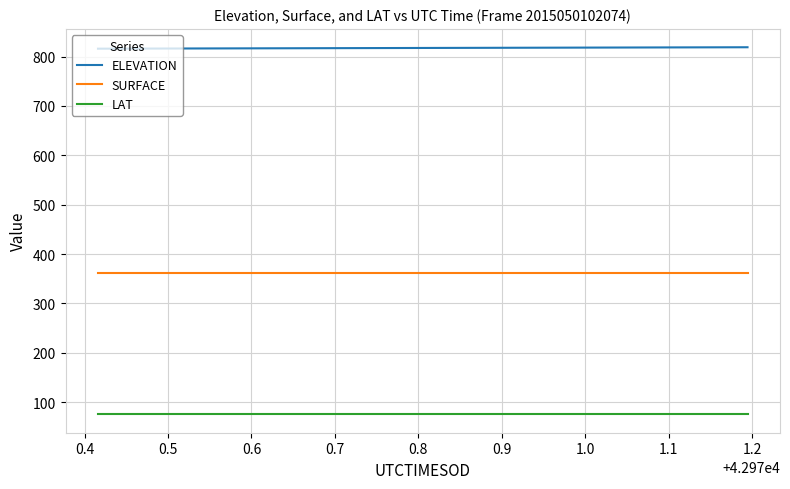

Rank the series by their maximum value, from lowest to highest.

LAT, SURFACE, ELEVATION